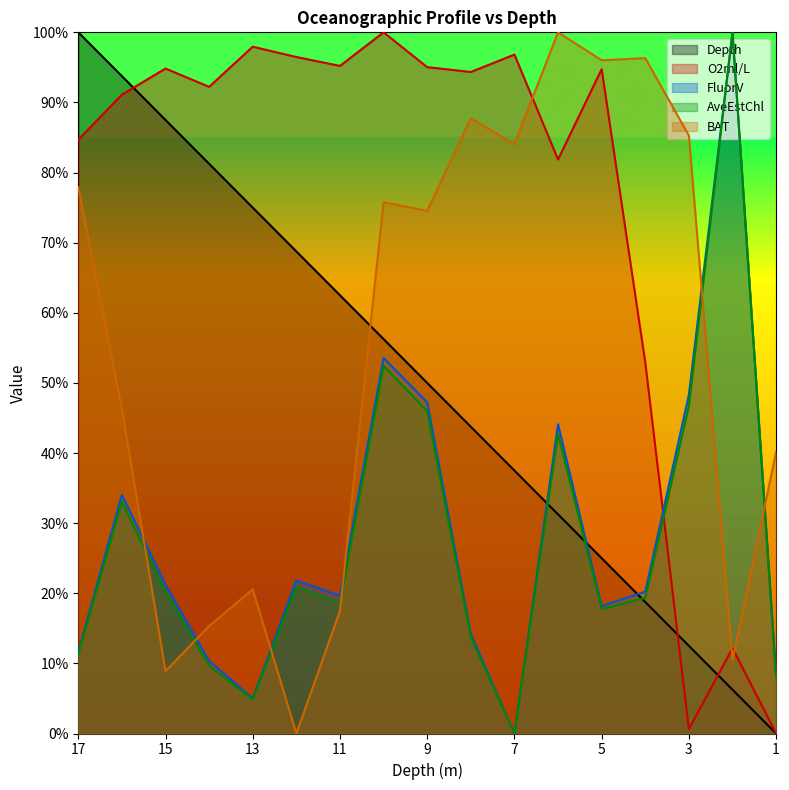

Reading left to right, what are all the values shown in this chart?

Depth: 17=100.0	16=93.8	15=87.5	14=81.2	13=75.0	12=68.8	11=62.5	10=56.2	9=50.0	8=43.8	7=37.5	6=31.2	5=25.0	4=18.8	3=12.5	2=6.2	1=0.0
O2ml/L: 17=84.7	16=91.1	15=94.8	14=92.2	13=98.0	12=96.5	11=95.2	10=100.0	9=95.0	8=94.3	7=96.8	6=81.9	5=94.7	4=52.9	3=0.6	2=12.2	1=0.0
FluorV: 17=11.6	16=34.0	15=21.2	14=10.3	13=5.0	12=21.8	11=19.6	10=53.6	9=47.2	8=14.2	7=0.0	6=44.1	5=18.2	4=20.2	3=48.3	2=100.0	1=8.2
AveEstChl: 17=11.3	16=33.1	15=20.2	14=9.7	13=4.8	12=21.0	11=18.5	10=52.4	9=46.0	8=13.7	7=0.0	6=42.7	5=17.7	4=19.4	3=46.8	2=100.0	1=8.1
BAT: 17=77.9	16=46.3	15=8.9	14=15.3	13=20.6	12=0.0	11=17.5	10=75.8	9=74.5	8=87.7	7=84.0	6=100.0	5=96.0	4=96.3	3=85.3	2=10.4	1=40.2